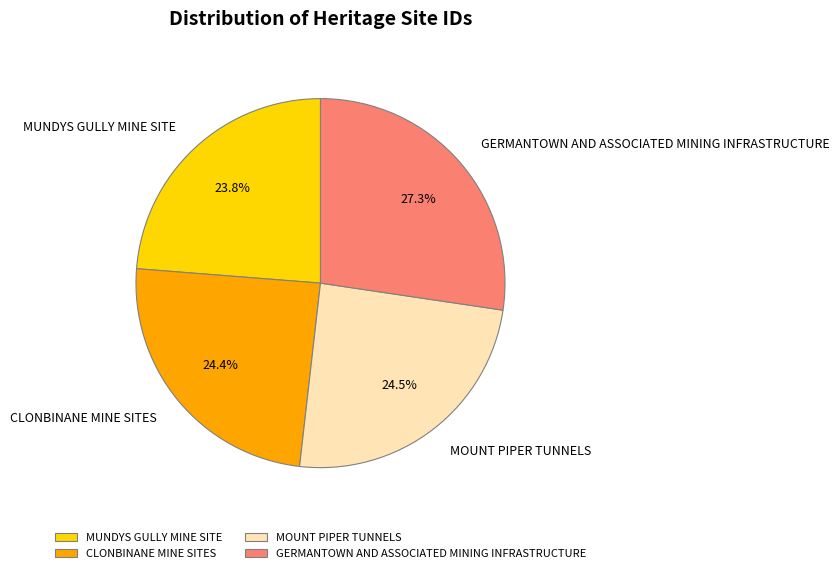

How many slices are in this pie chart?

4